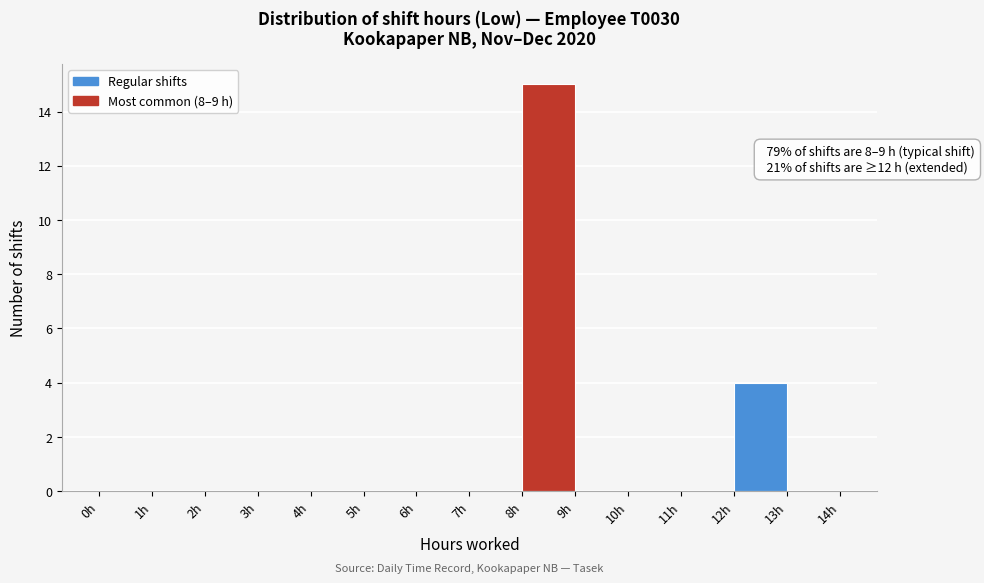

Over which range of the x-axis is the bar tallest?

8 to 9